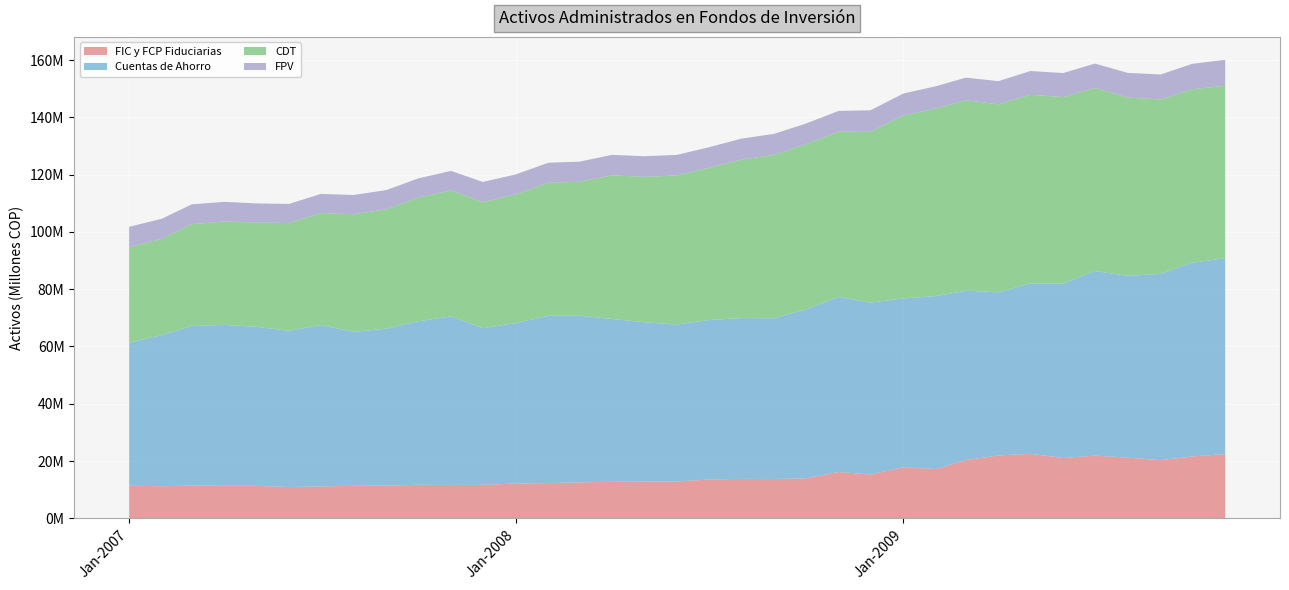

Reading left to right, list all the values displayed in this chart.

FIC y FCP Fiduciarias: 11370660.2	11183758.4	11418325.9	11338416.9	11337240.6	10922308.0	11127029.3	11341156.9	11392880.4	11711553.4	11650192.0	11685118.0	12132808.8	12289879.7	12539377.1	12741364.5	12829643.0	12830951.1	13541278.9	13772968.4	13734669.6	13953414.9	16163521.8	15284899.1	17792239.2	17194217.1	20337363.9	21958761.2	22513996.4	21046486.1	21871781.2	21188789.9	20280820.9	21608487.1	22396153.7
Cuentas de Ahorro: 49929797.8	52809891.0	55734545.1	56199327.8	55542506.6	54578017.7	56366134.1	53771820.0	54828788.1	57098375.9	58868641.6	54706723.5	56056210.7	58419307.5	58209076.4	56874678.1	55639744.9	54847359.9	55678115.6	56148266.2	56145403.0	58986747.4	61155619.2	60019672.8	58999367.7	60405778.8	59137277.4	56964966.4	59492776.5	60913043.3	64486469.5	63475807.9	65073515.1	67672284.1	68440998.5
CDT: 33381465.0	33625781.0	35566876.5	36095169.5	36430811.3	37581264.6	39118662.1	41061143.1	41707373.6	43146863.6	43992549.9	43989895.3	44941279.5	46482106.4	46770117.7	50148442.0	50761825.8	52034375.0	53125364.5	55348186.9	57015473.5	57700276.2	57692228.0	59648963.5	63877394.0	65534380.7	66499801.4	65635299.3	65895170.2	65133059.5	63910384.0	62251898.3	60908624.5	60562742.9	60197481.2
FPV: 7110583.4	6996498.8	6901627.3	6877980.7	6648305.6	6688678.8	6658718.7	6720718.6	6693403.3	6735233.2	6798826.8	7064680.8	6945547.4	6986253.0	7003508.3	7150454.7	7208344.2	7166940.1	7175159.7	7294900.8	7349973.2	7188191.9	7246974.7	7516032.0	7647629.7	7751657.5	7903643.0	8099376.9	8286121.1	8385600.0	8522248.1	8613906.8	8719243.9	8861759.8	9068046.5